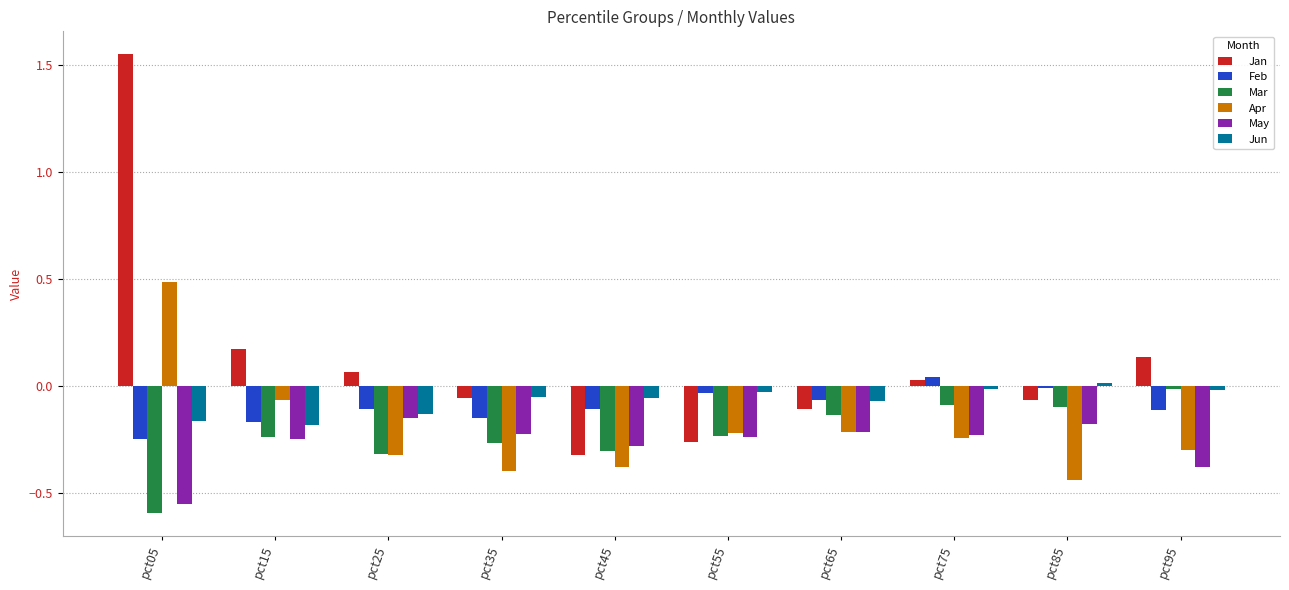

How many data points in Apr are above 0?

1